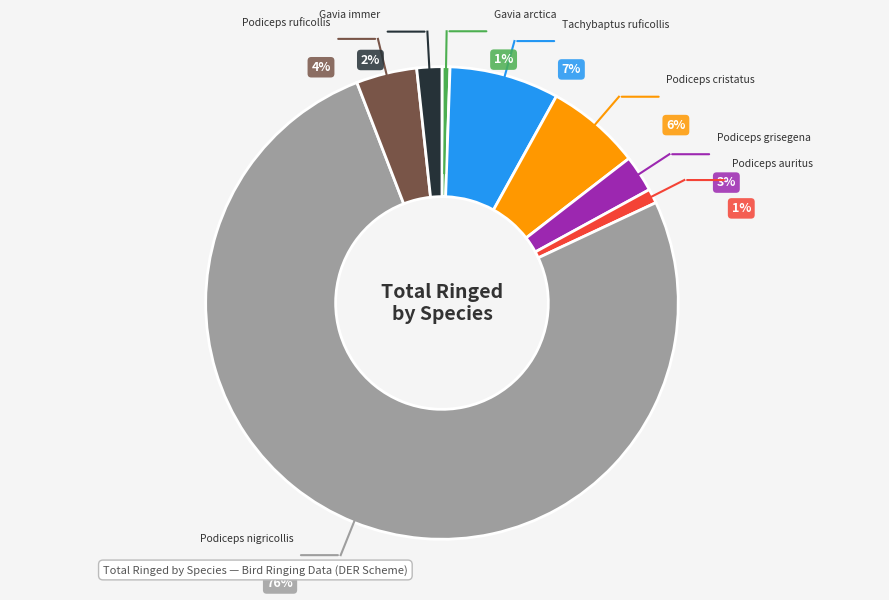

The Gavia arctica slice represents 1% of the pie. True or false?

True